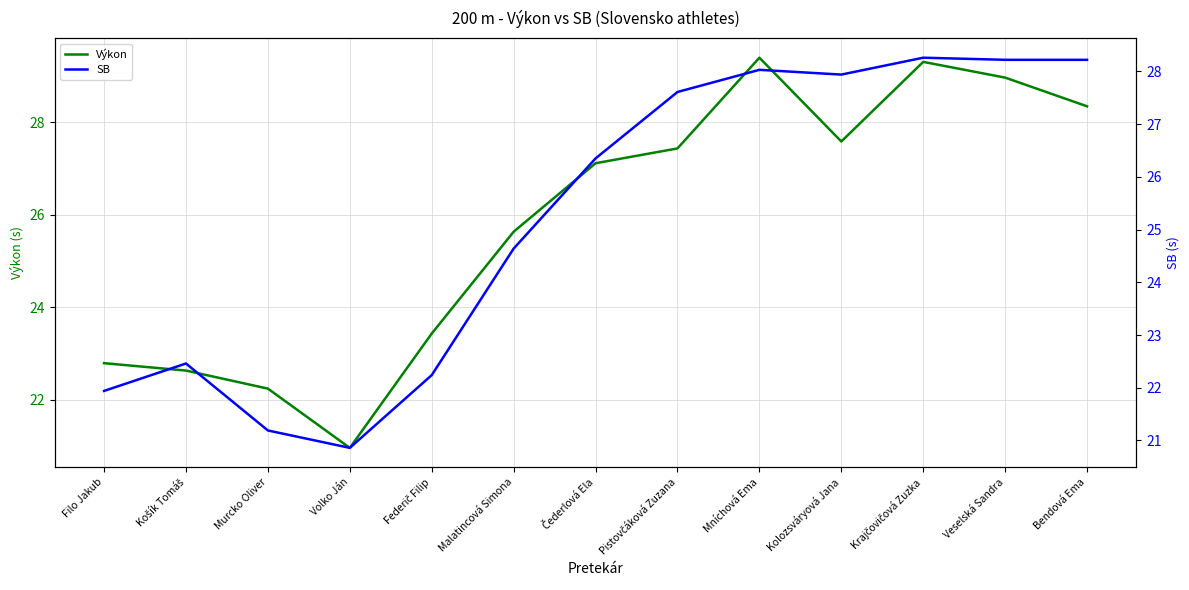

Which category has the highest value in the SB series?

Krajčovičová Zuzka